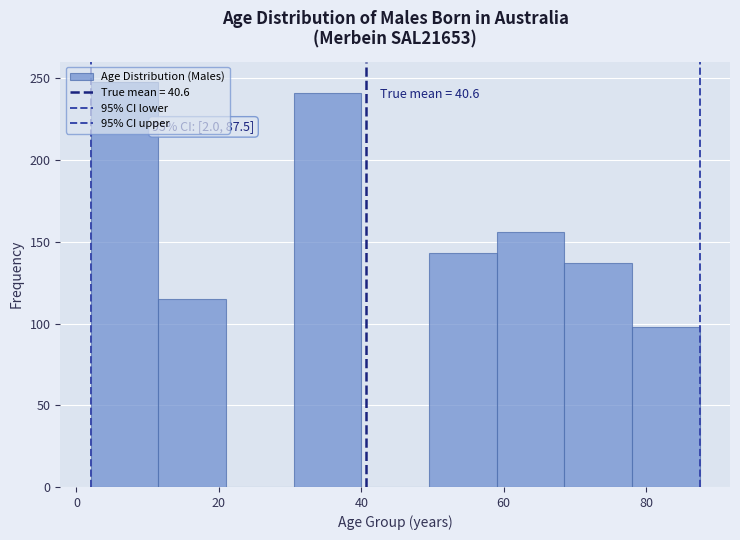

Which range on the x-axis has the tallest bar?

2.0 to 11.5